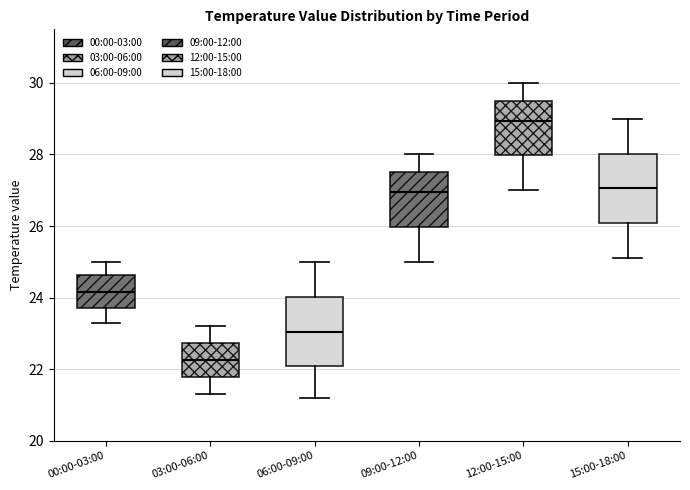

Reading left to right, transcribe this box plot: for each box, give where its median line is, the range the box spans, and where its two whiskers end, as read against the y-axis. The values are not printed on the chart, so give them approximately, as read against the axis.

00:00-03:00: median 24.2, box 23.8 to 24.6, whiskers 23.4 to 25.0
03:00-06:00: median 22.2, box 21.8 to 22.8, whiskers 21.4 to 23.2
06:00-09:00: median 23.0, box 22.0 to 24.0, whiskers 21.2 to 25.0
09:00-12:00: median 27.0, box 26.0 to 27.6, whiskers 25.0 to 28.0
12:00-15:00: median 29.0, box 28.0 to 29.6, whiskers 27.0 to 30.0
15:00-18:00: median 27.0, box 26.0 to 28.0, whiskers 25.2 to 29.0